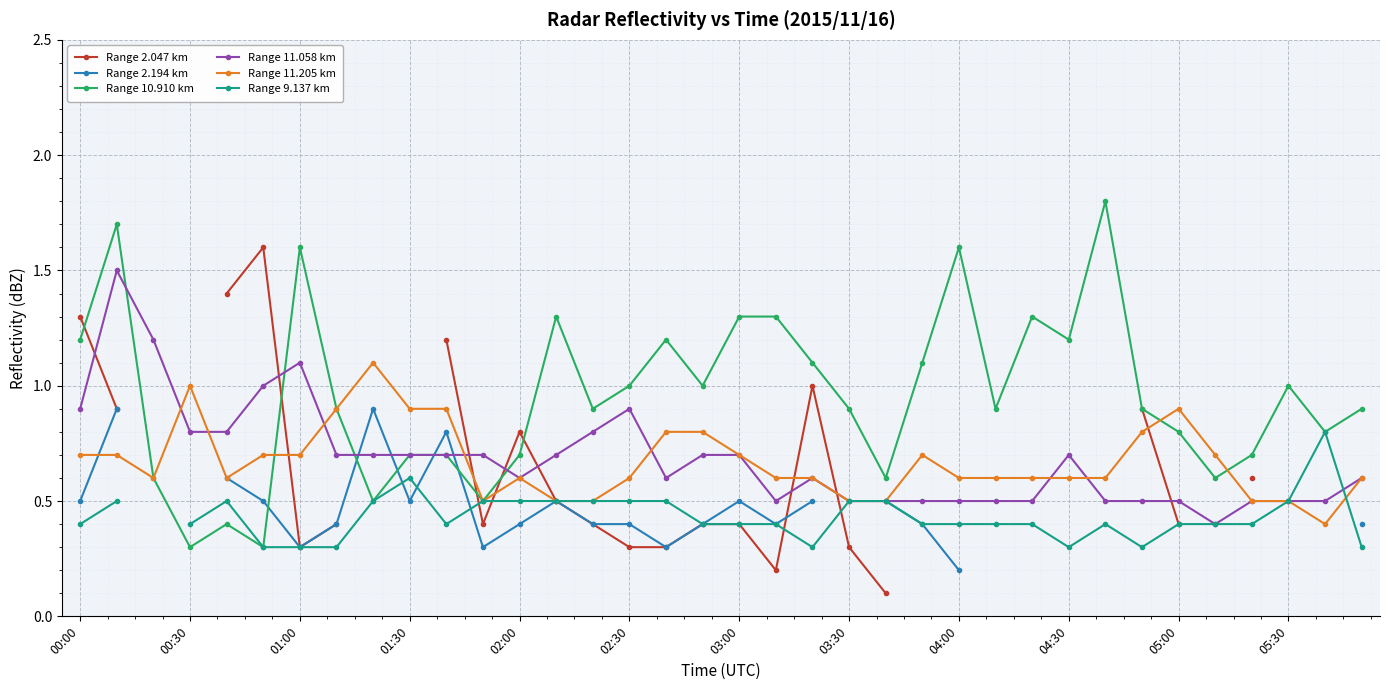

In Range 10.910 km, how many points are lower than both neighbors (excluding endpoints)?

11